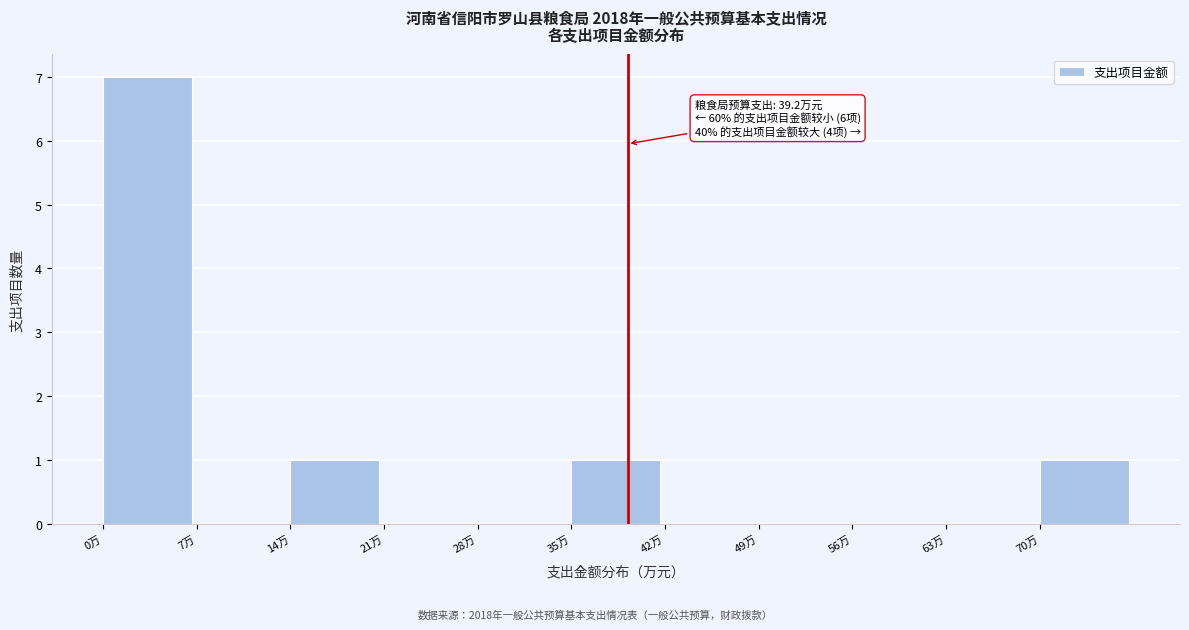

Which range on the x-axis has the tallest bar?

0 to 7